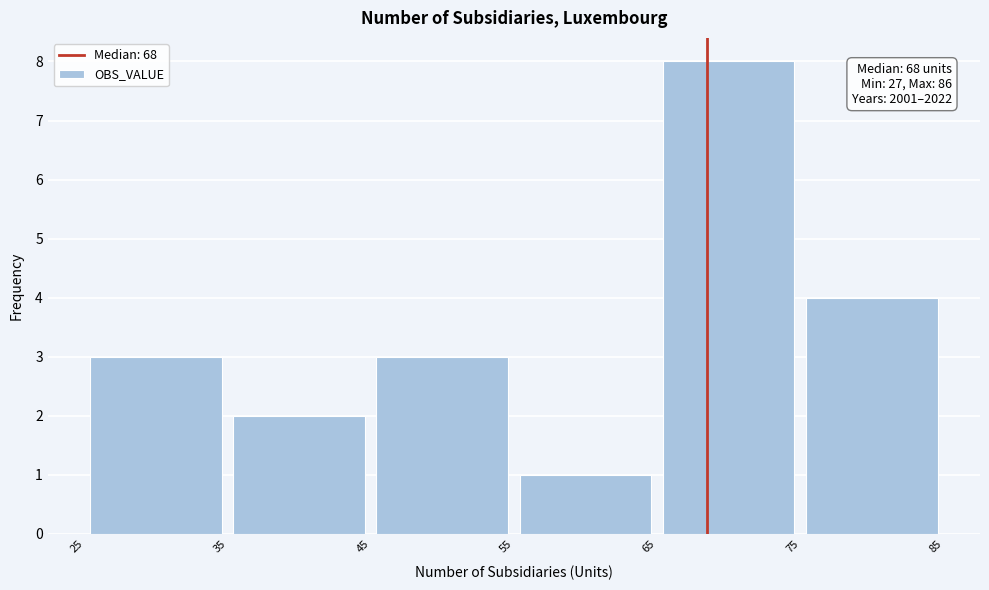

Over which range of the x-axis is the bar tallest?

65 to 75